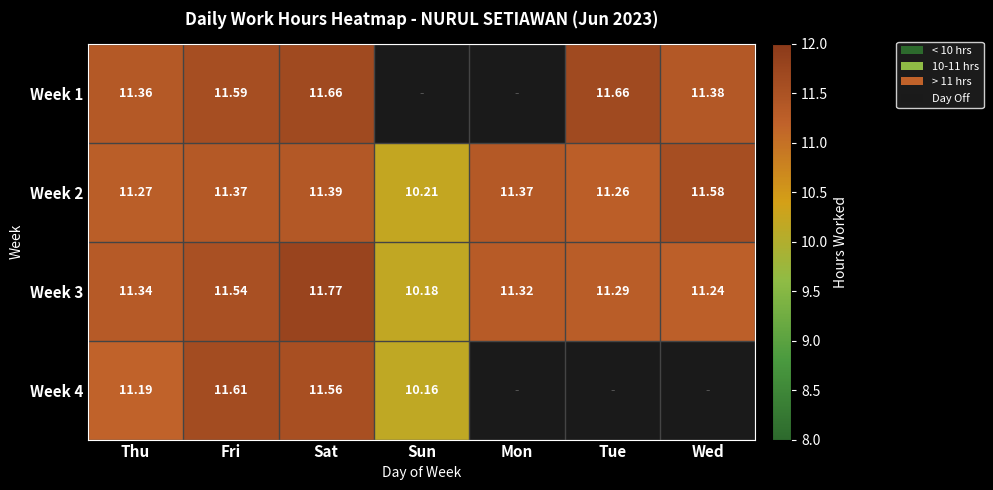

List the labels in order of Week 3 value, smallest first.

Sun, Wed, Tue, Mon, Thu, Fri, Sat